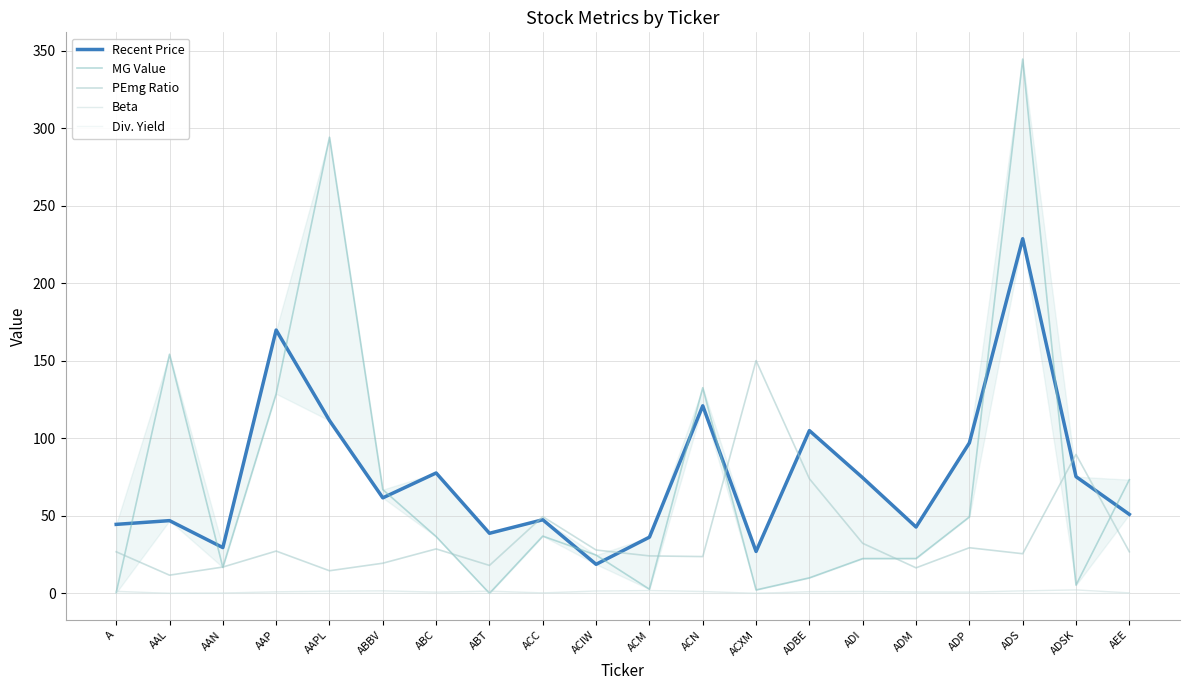

Which label corresponds to the largest value in the chart?

ADS